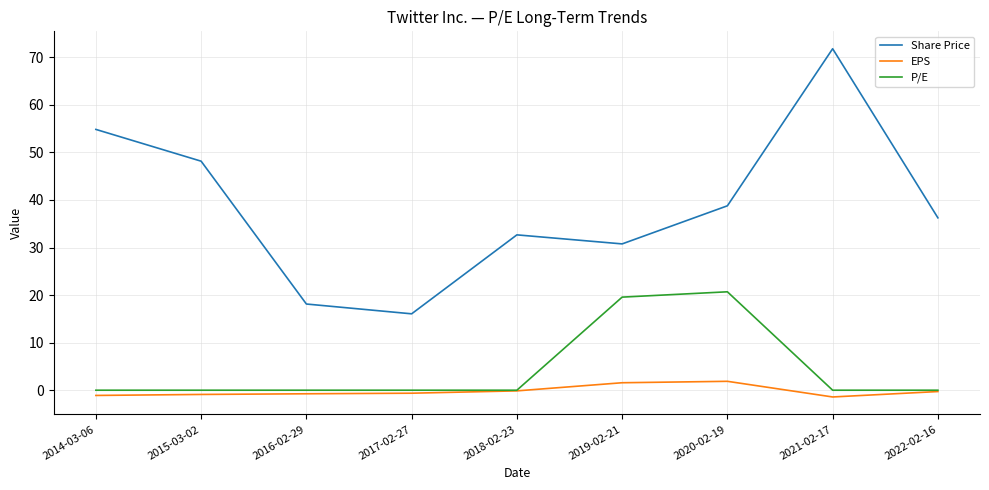

True or false: Share Price and P/E intersect in this chart.

False